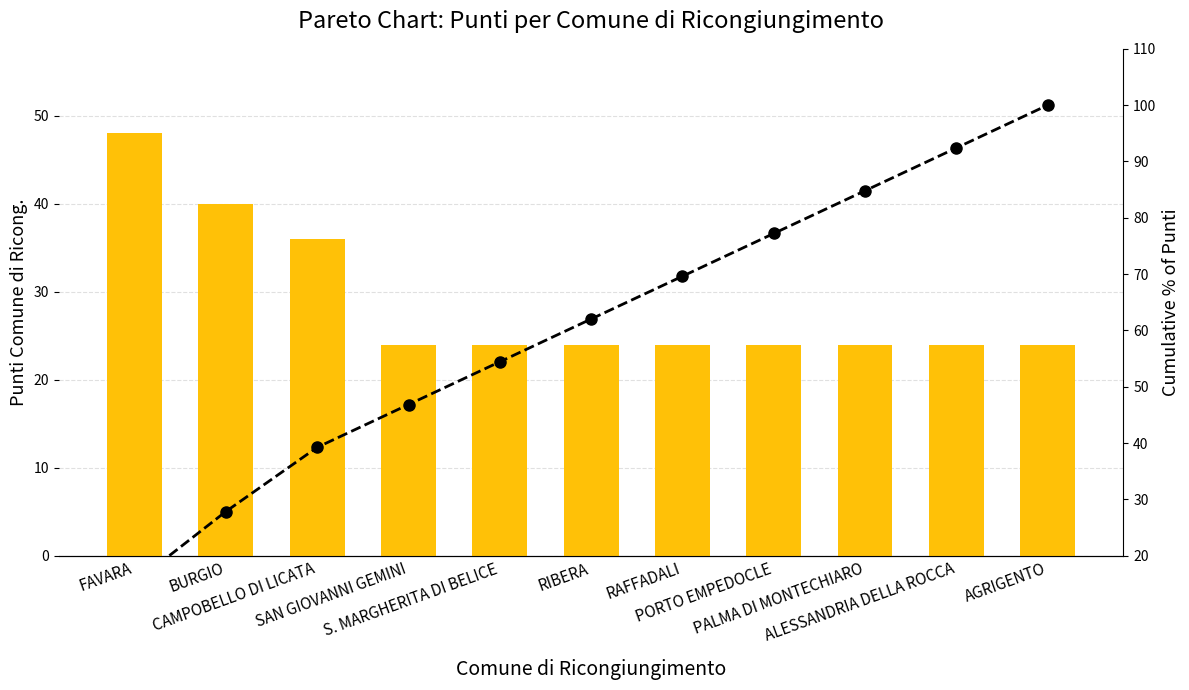

Which series has the largest total across all categories?

Cumulative %